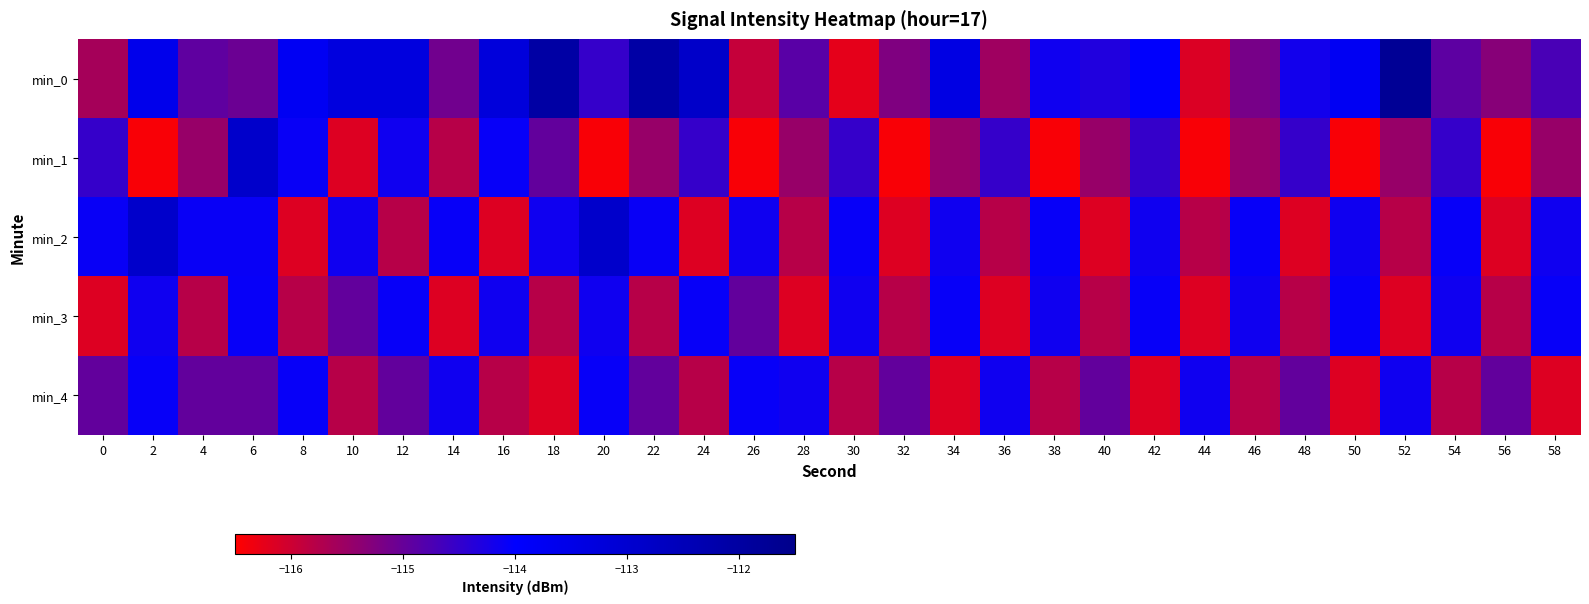

What is the minimum value shown in the chart?

-116.4